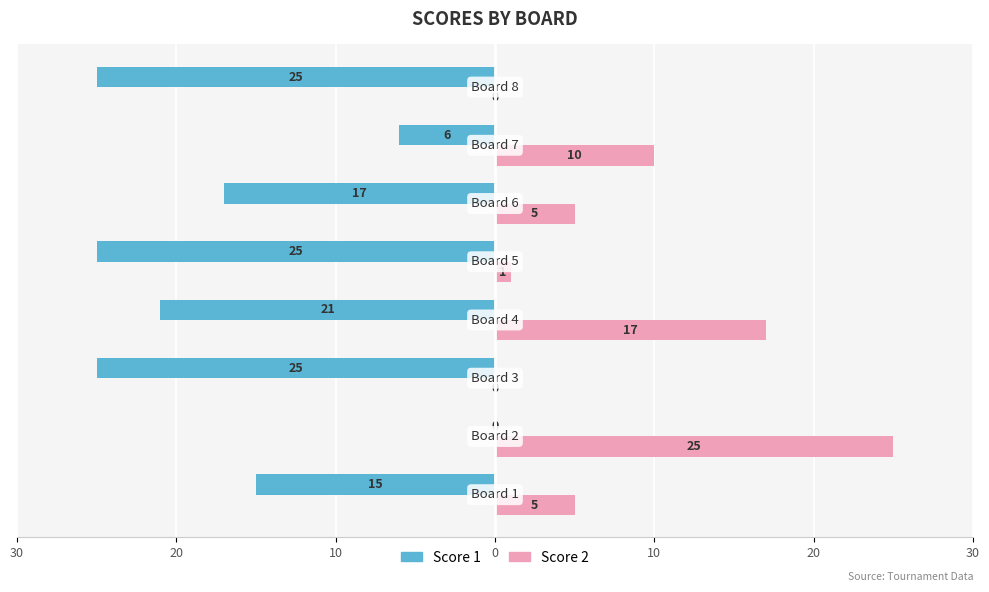

Which series has the widest spread of values?

Score 1